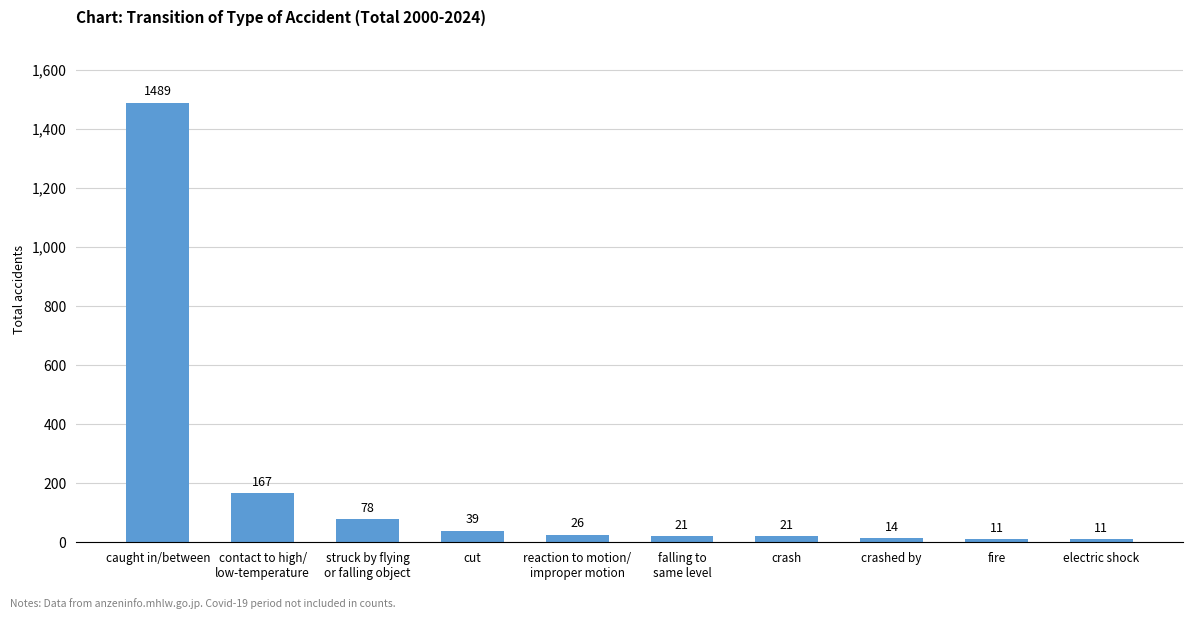

Where does the data first go above 26?

caught in/between